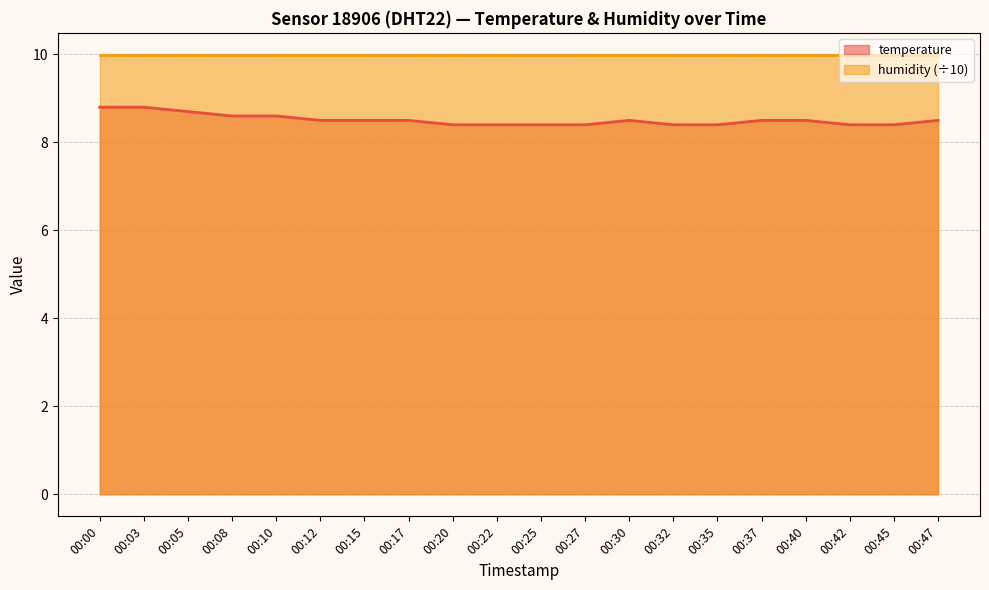

How many points are higher than both their immediate neighbors (excluding endpoints)?

1